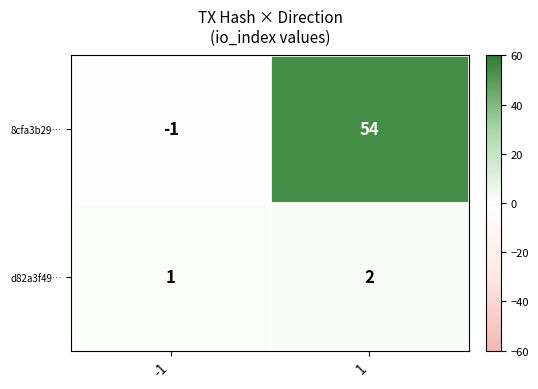

Which series changed the most between -1 and 1?

8cfa3b29…